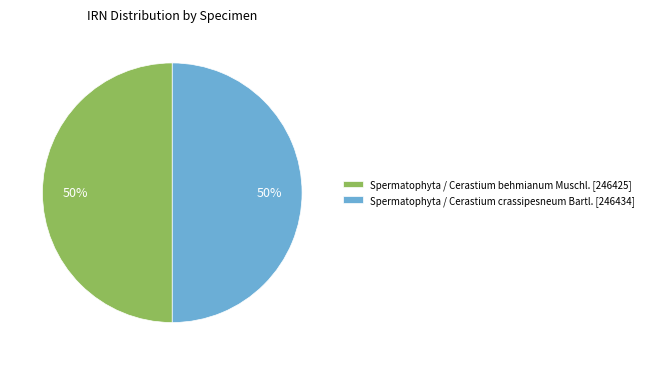

What percentage is the Spermatophyta / Cerastium behmianum Muschl. slice, to the nearest percent?

50%